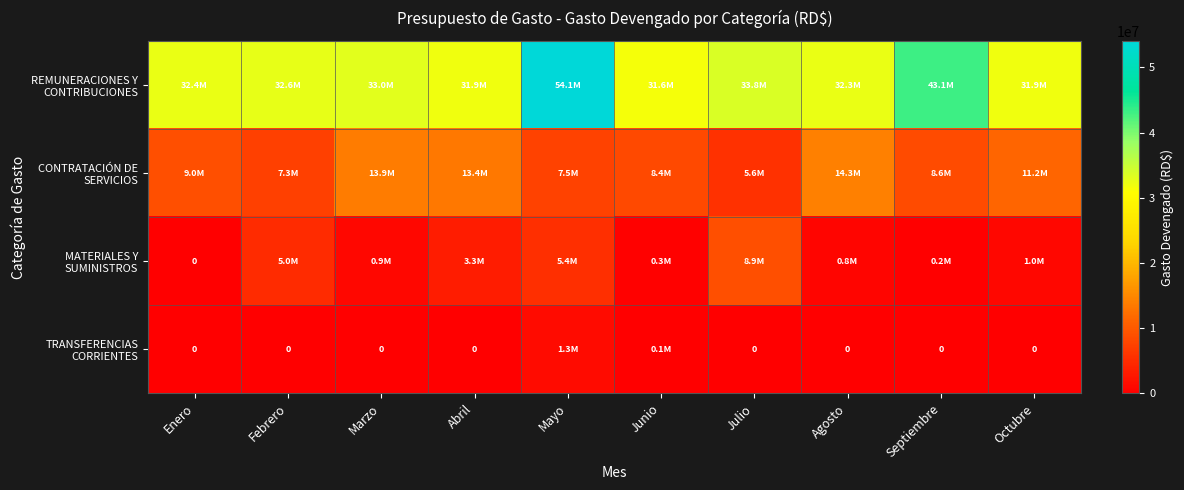

Which category has the highest value in the REMUNERACIONES Y CONTRIBUCIONES series?

Mayo